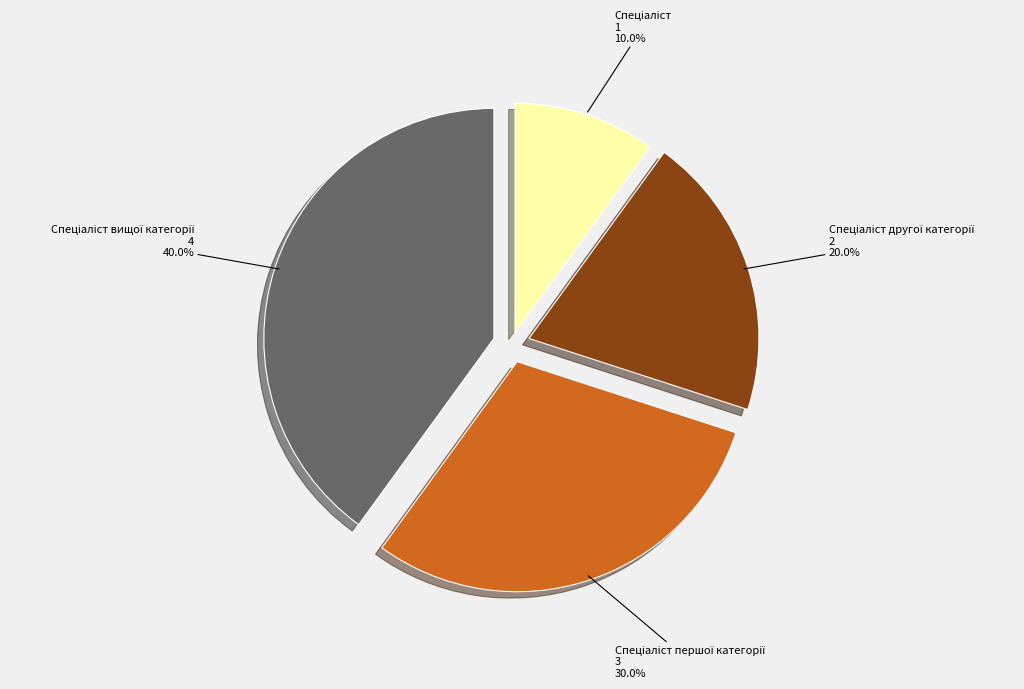

Is there any slice that represents more than half of the pie?

No